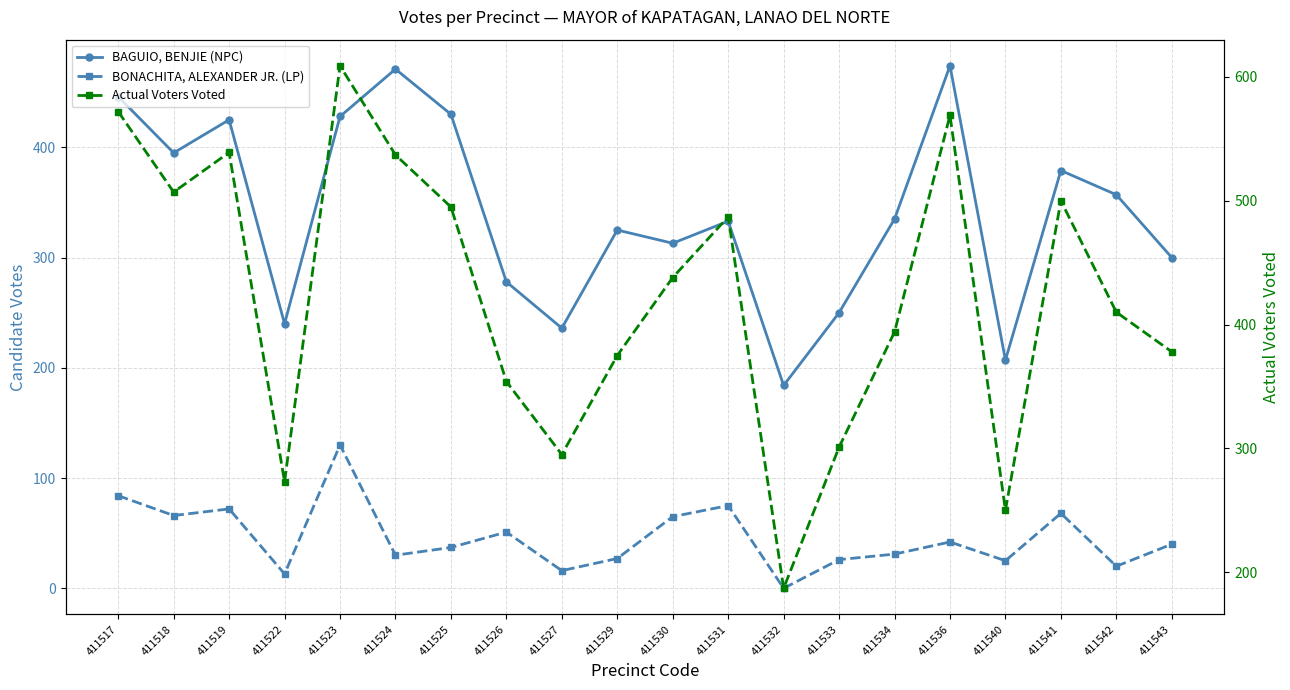

How many data points in Actual Voters Voted are less than 438?

10